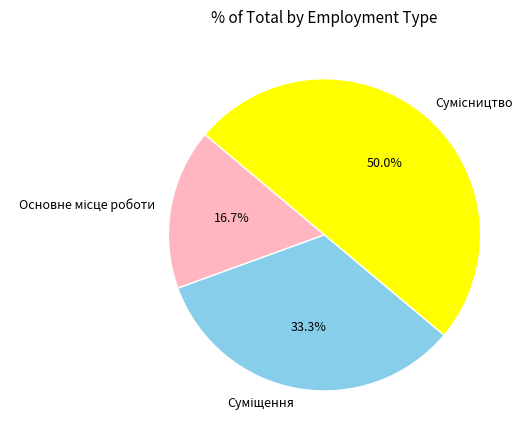

Does any single category account for the majority?

No